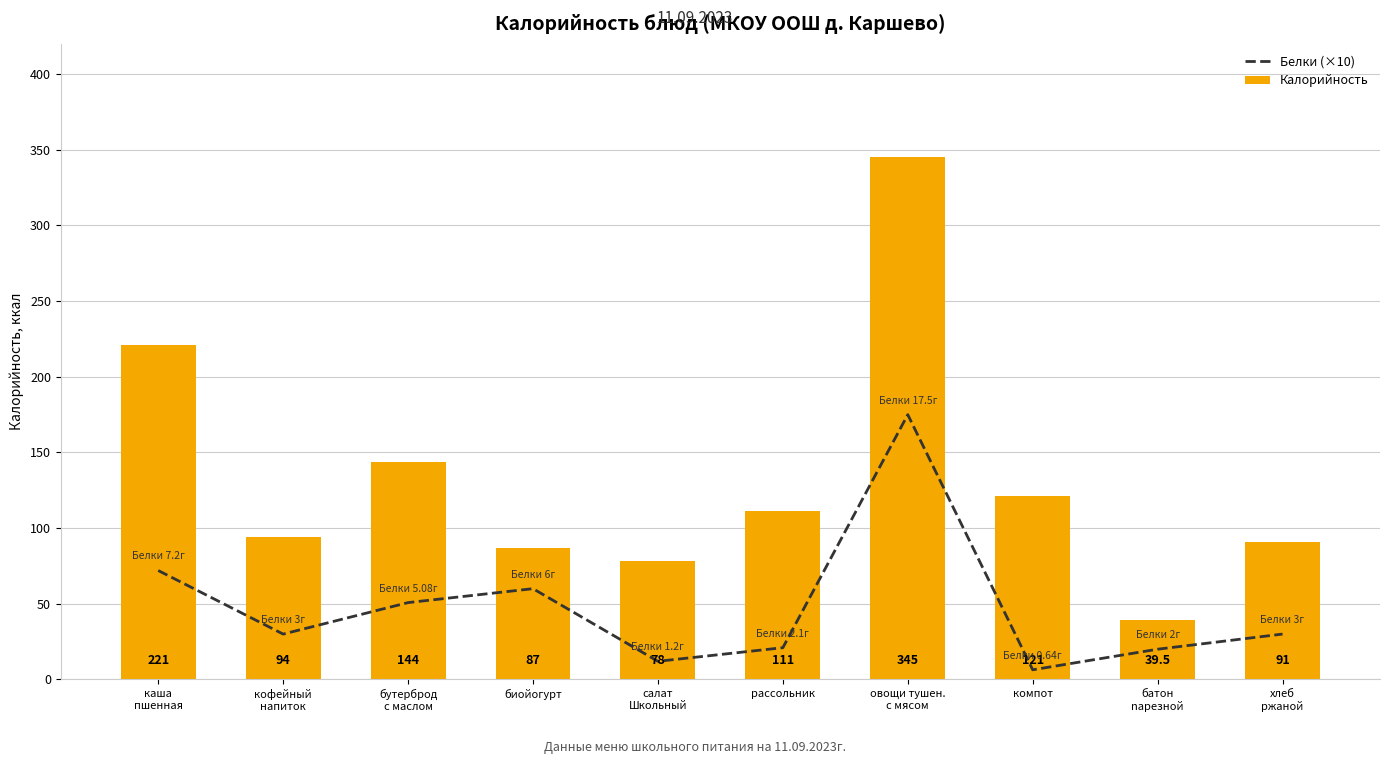

What is the total value across all series at компот?

127.4